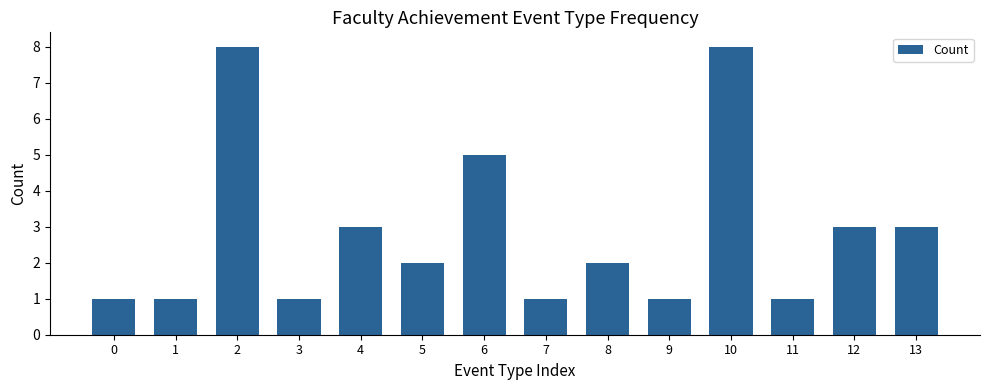

What is the change in value from 2 to 7?

-7